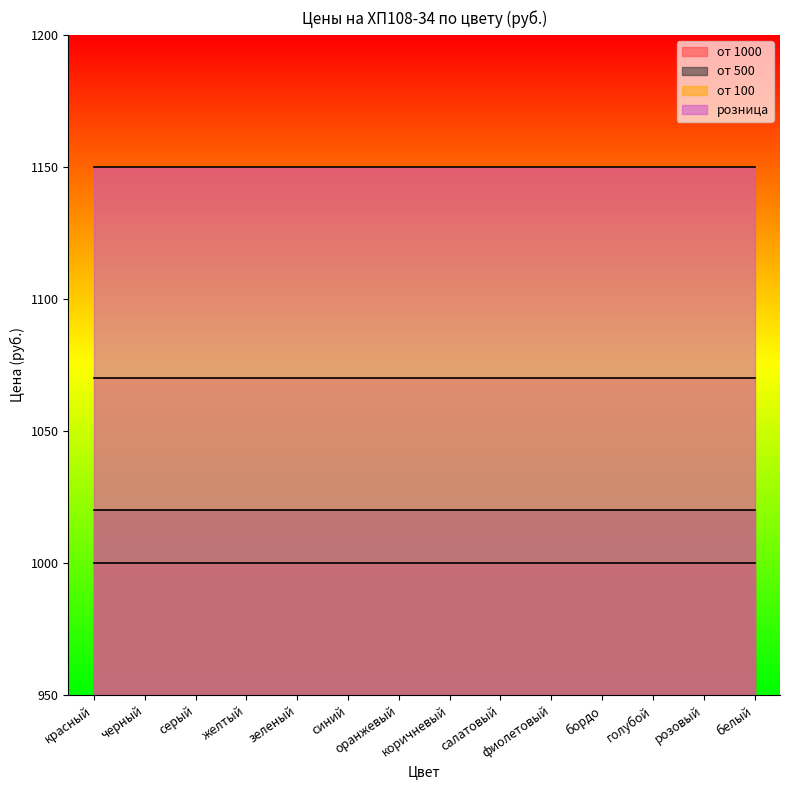

True or false: от 500 and от 1000 cross at least once.

False